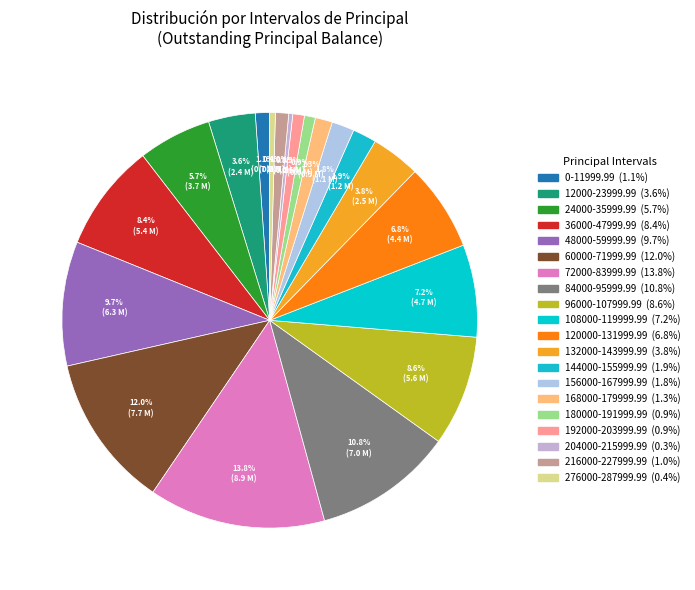

Does any single category account for the majority?

No